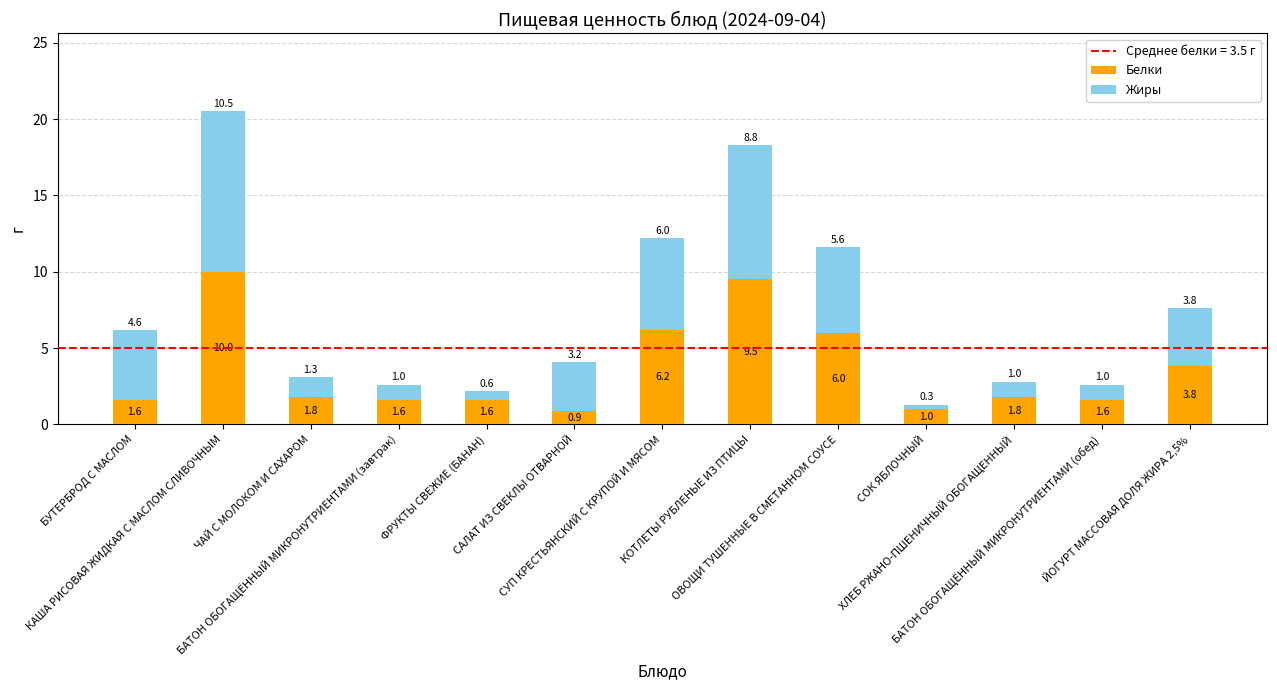

What is the difference between the maximum and minimum values in the Белки series?

9.1